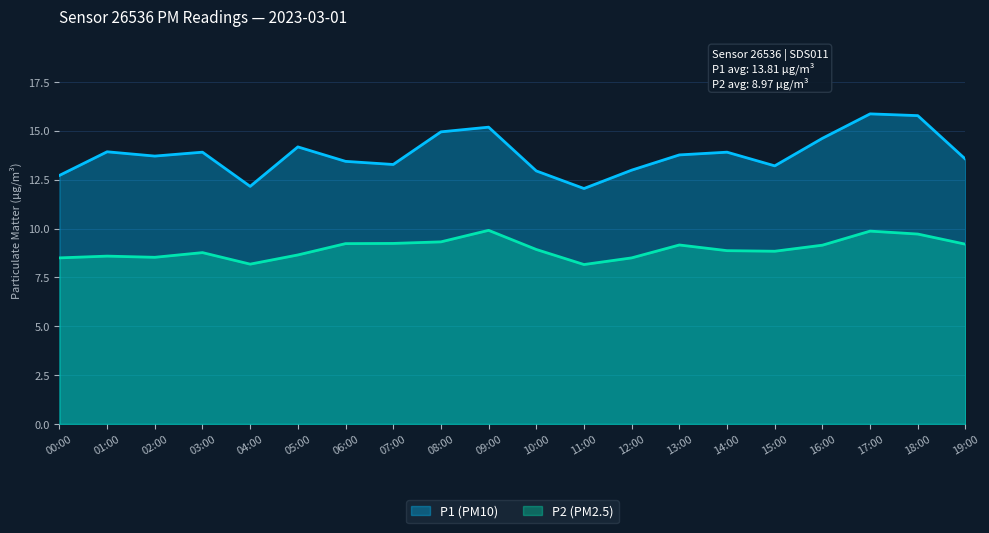

Which series has the largest total across all categories?

P1